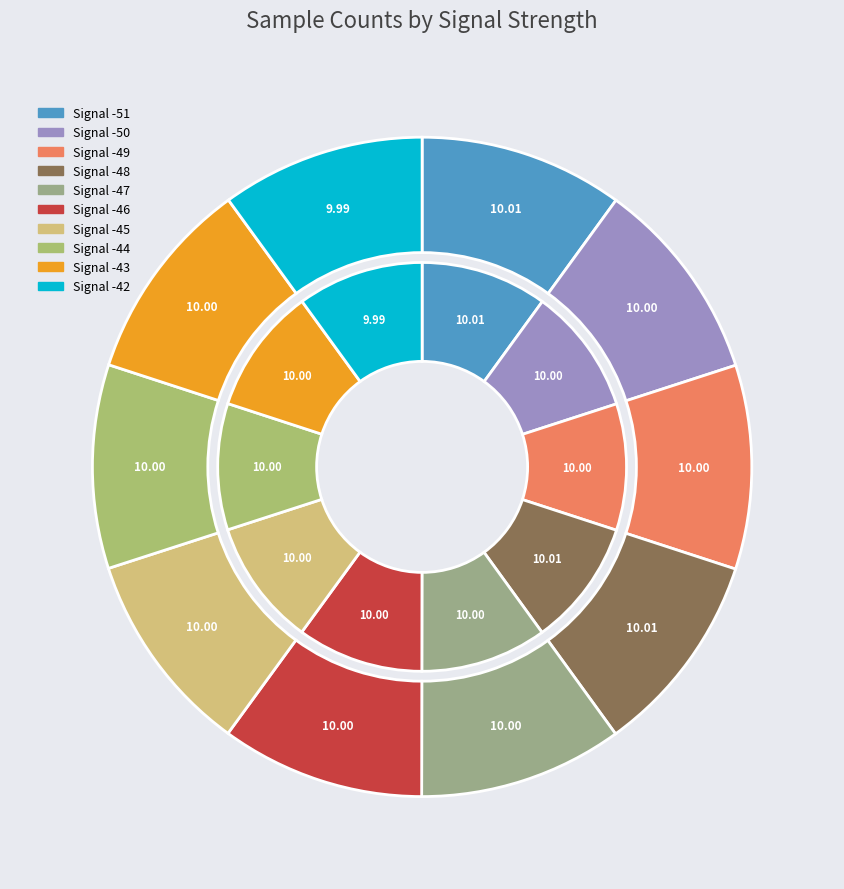

What portion of the pie excludes -48?

90.0%